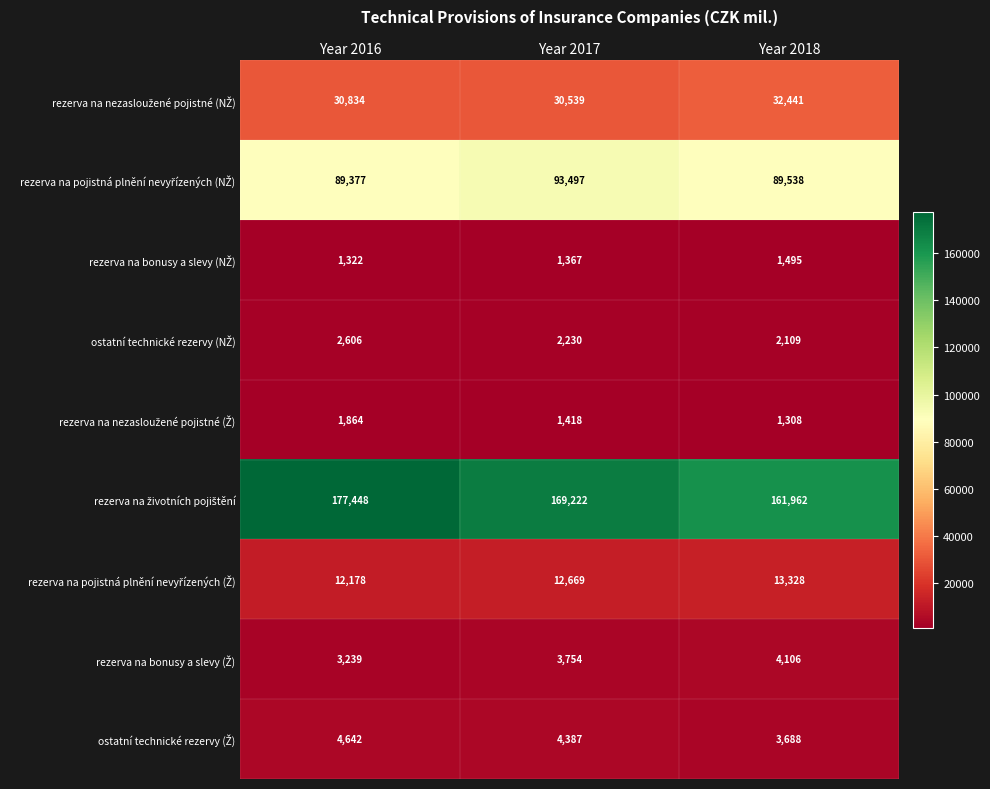

At how many categories does at least one series exceed 17250?

3